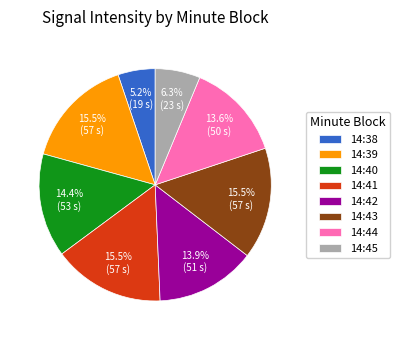

What is the ratio of the value at 14:43 to the value at 14:42?

1.1